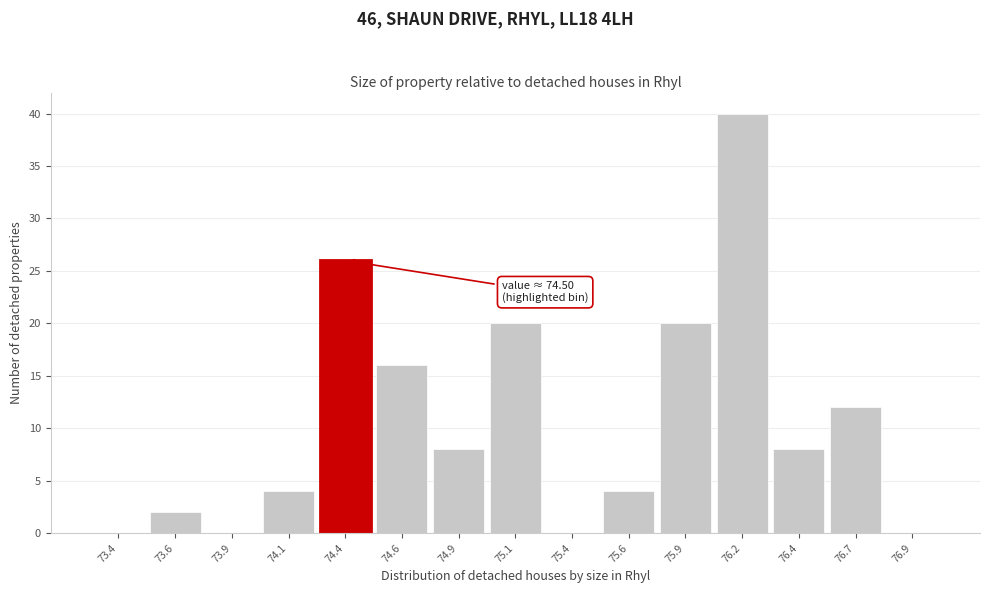

Reading left to right, extract all data points from this chart.

73.4=0	73.6=2	73.9=0	74.1=4	74.4=26	74.6=16	74.9=8	75.1=20	75.4=0	75.6=4	75.9=20	76.2=40	76.4=8	76.7=12	76.9=0